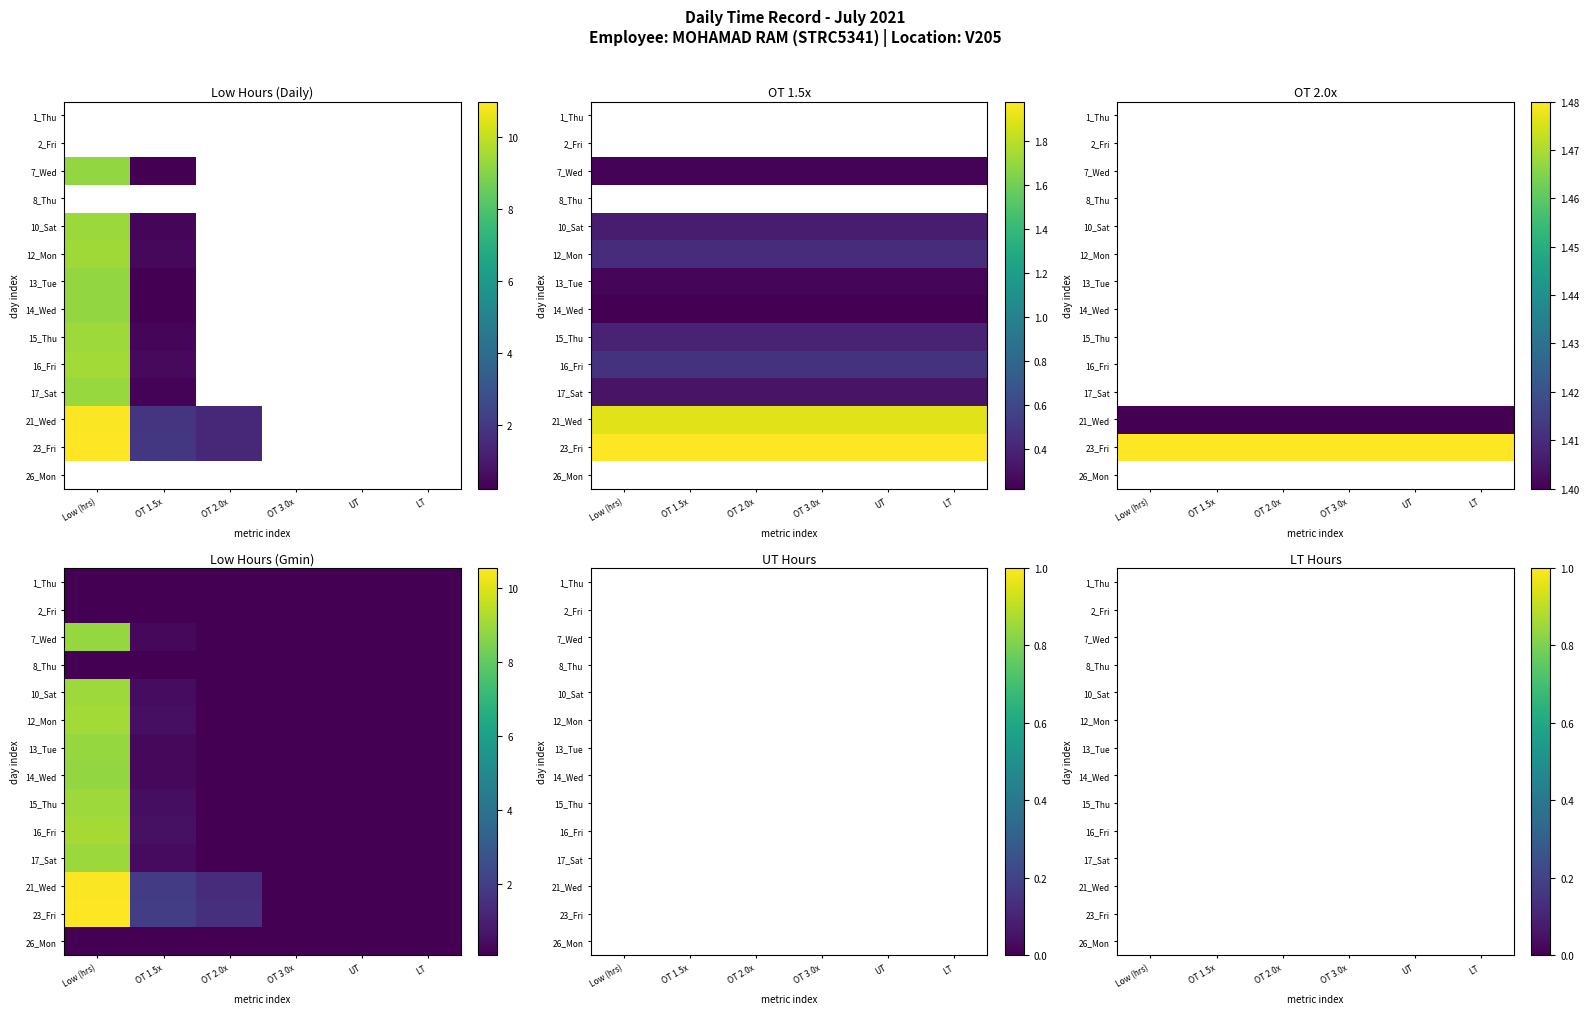

Between 6 and 5, which is larger?

6